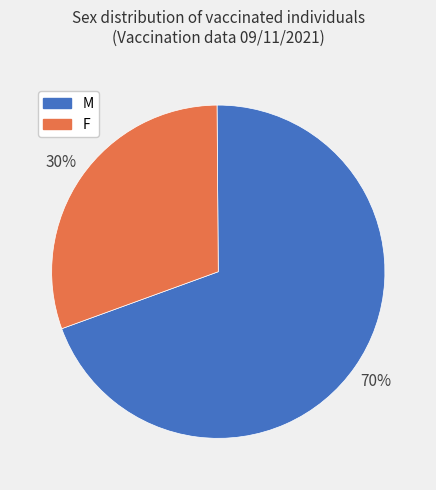

Is it true that M is 64% of the pie?

False